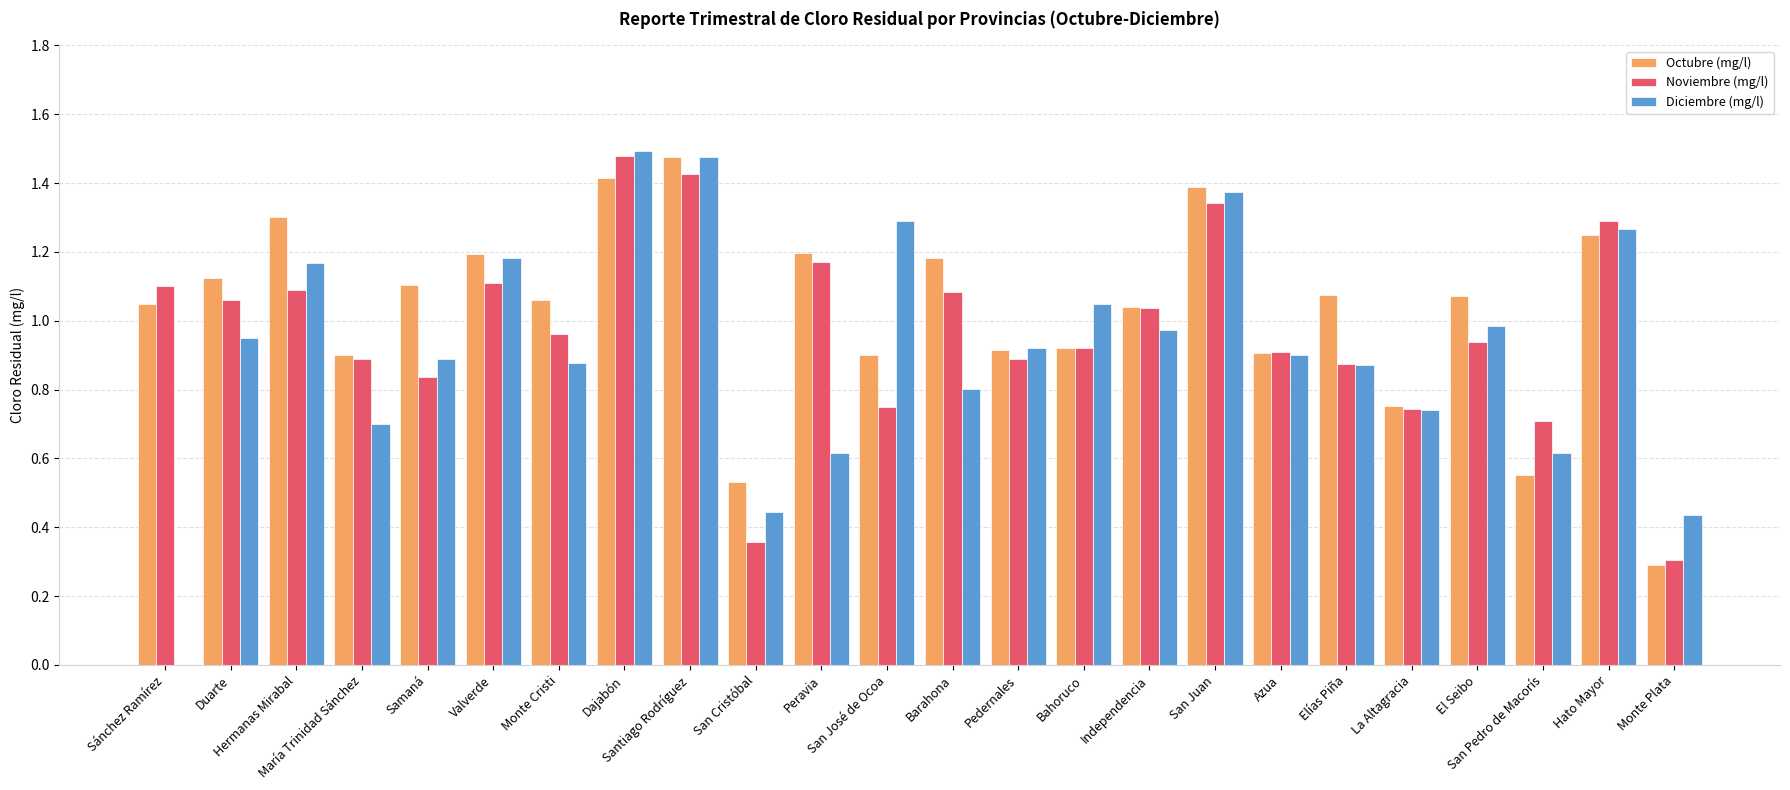

Reading left to right, extract all data points from this chart.

Octubre (mg/l): Sánchez Ramírez=1.1	Duarte=1.1	Hermanas Mirabal=1.3	María Trinidad Sánchez=0.9	Samaná=1.1	Valverde=1.2	Monte Cristi=1.1	Dajabón=1.4	Santiago Rodríguez=1.5	San Cristóbal=0.5	Peravia=1.2	San José de Ocoa=0.9	Barahona=1.2	Pedernales=0.9	Bahoruco=0.9	Independencia=1.0	San Juan=1.4	Azua=0.9	Elías Piña=1.1	La Altagracia=0.8	El Seibo=1.1	San Pedro de Macorís=0.6	Hato Mayor=1.2	Monte Plata=0.3
Noviembre (mg/l): Sánchez Ramírez=1.1	Duarte=1.1	Hermanas Mirabal=1.1	María Trinidad Sánchez=0.9	Samaná=0.8	Valverde=1.1	Monte Cristi=1.0	Dajabón=1.5	Santiago Rodríguez=1.4	San Cristóbal=0.4	Peravia=1.2	San José de Ocoa=0.8	Barahona=1.1	Pedernales=0.9	Bahoruco=0.9	Independencia=1.0	San Juan=1.3	Azua=0.9	Elías Piña=0.9	La Altagracia=0.7	El Seibo=0.9	San Pedro de Macorís=0.7	Hato Mayor=1.3	Monte Plata=0.3
Diciembre (mg/l): Sánchez Ramírez=0.0	Duarte=0.9	Hermanas Mirabal=1.2	María Trinidad Sánchez=0.7	Samaná=0.9	Valverde=1.2	Monte Cristi=0.9	Dajabón=1.5	Santiago Rodríguez=1.5	San Cristóbal=0.4	Peravia=0.6	San José de Ocoa=1.3	Barahona=0.8	Pedernales=0.9	Bahoruco=1.1	Independencia=1.0	San Juan=1.4	Azua=0.9	Elías Piña=0.9	La Altagracia=0.7	El Seibo=1.0	San Pedro de Macorís=0.6	Hato Mayor=1.3	Monte Plata=0.4